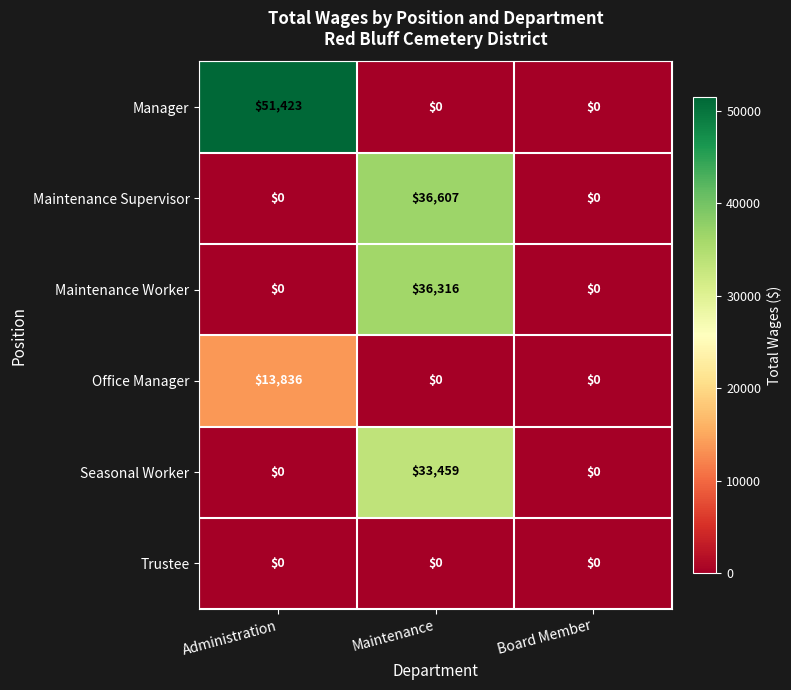

Reading left to right, list all the values displayed in this chart.

Manager: 51423	0	0
Maintenance Supervisor: 0	36607	0
Maintenance Worker: 0	36316	0
Office Manager: 13836	0	0
Seasonal Worker: 0	33459	0
Trustee: 0	0	0